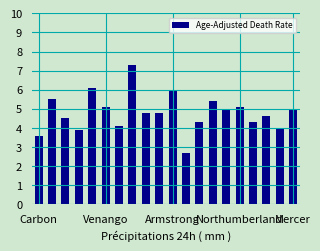

What is the value of the 8th bar from the left?

7.3